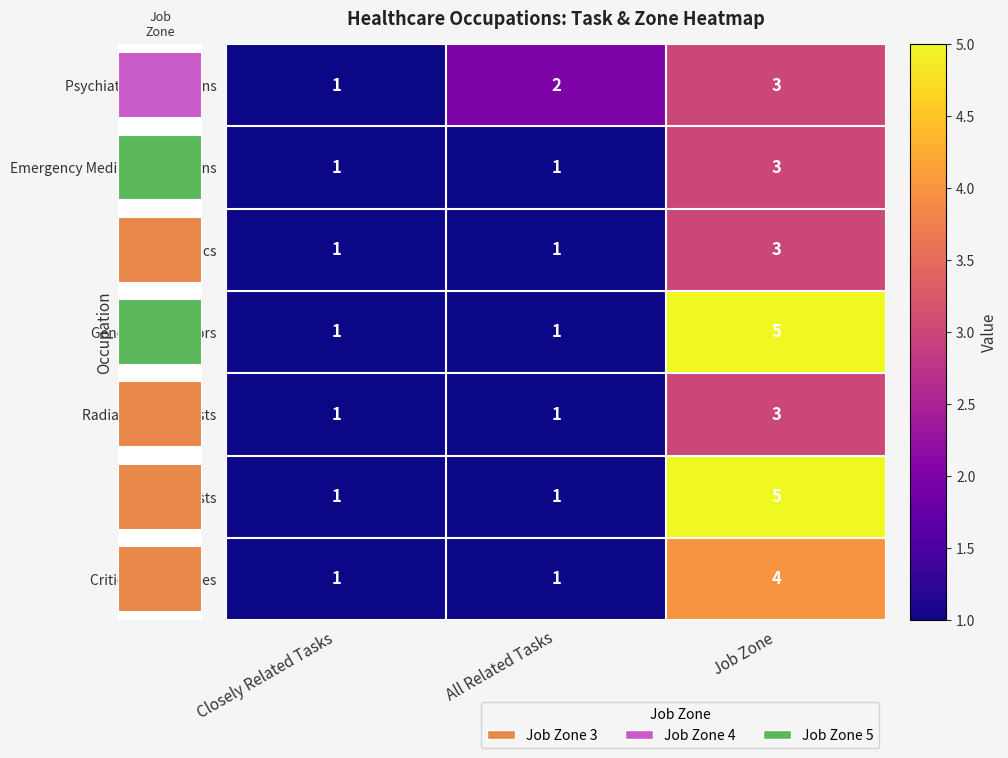

Which has a higher value, Closely Related Tasks or Job Zone?

Job Zone